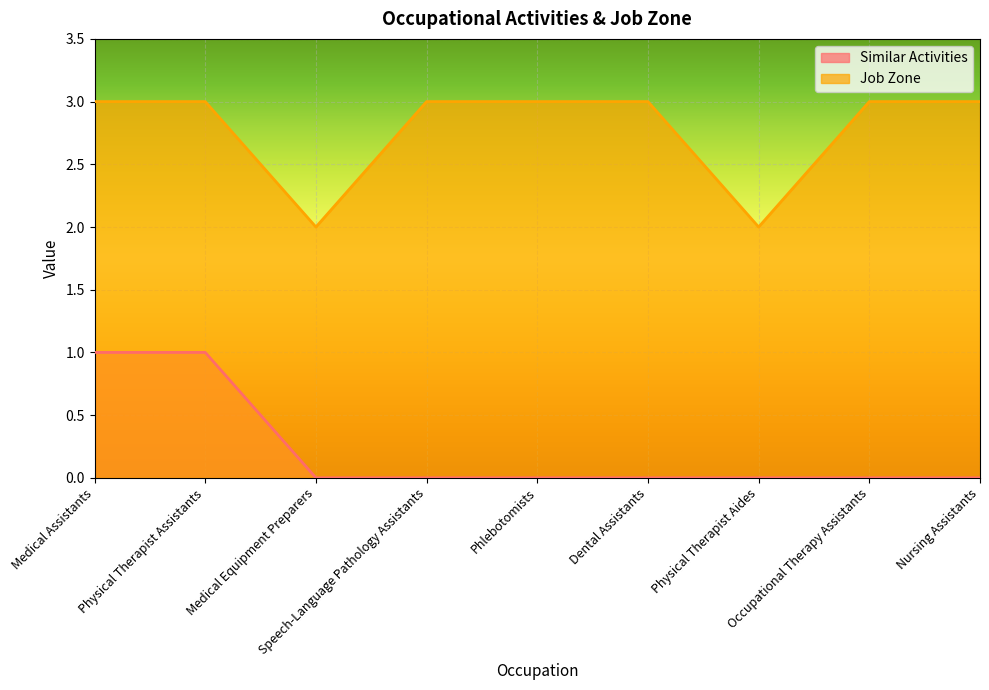

What is the label of the 5th point from the left?

Phlebotomists